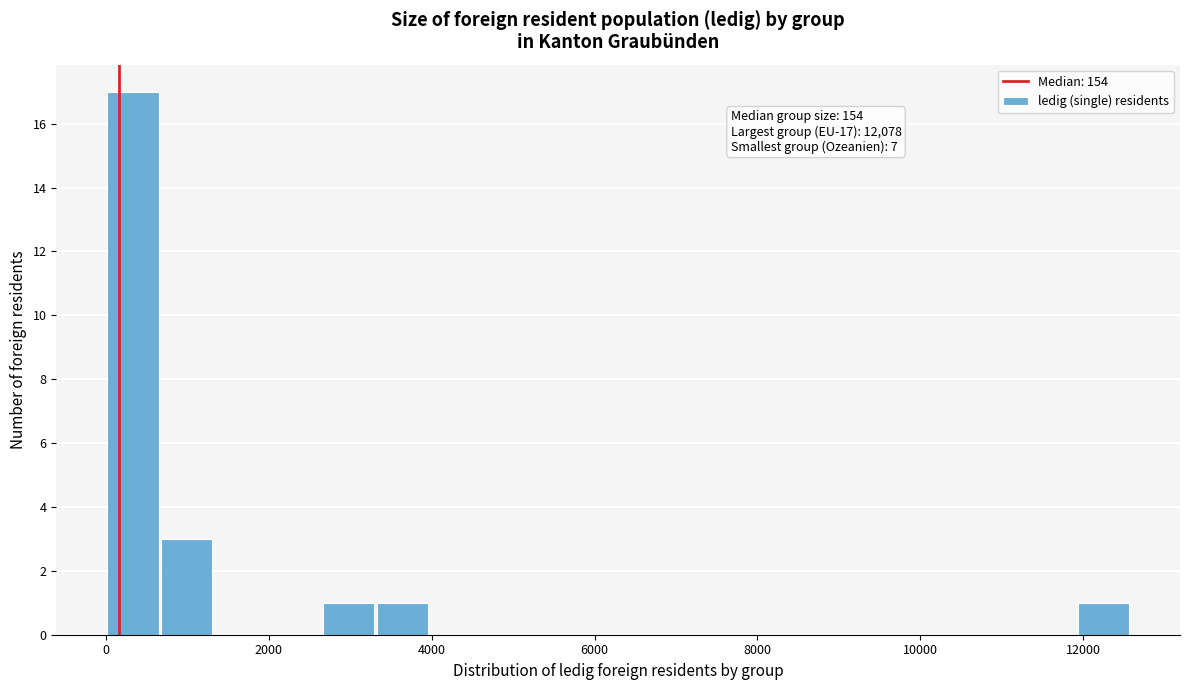

Around what value on the x-axis is the tallest bar? Give the approximate position of its centre, as read against the axis.

400